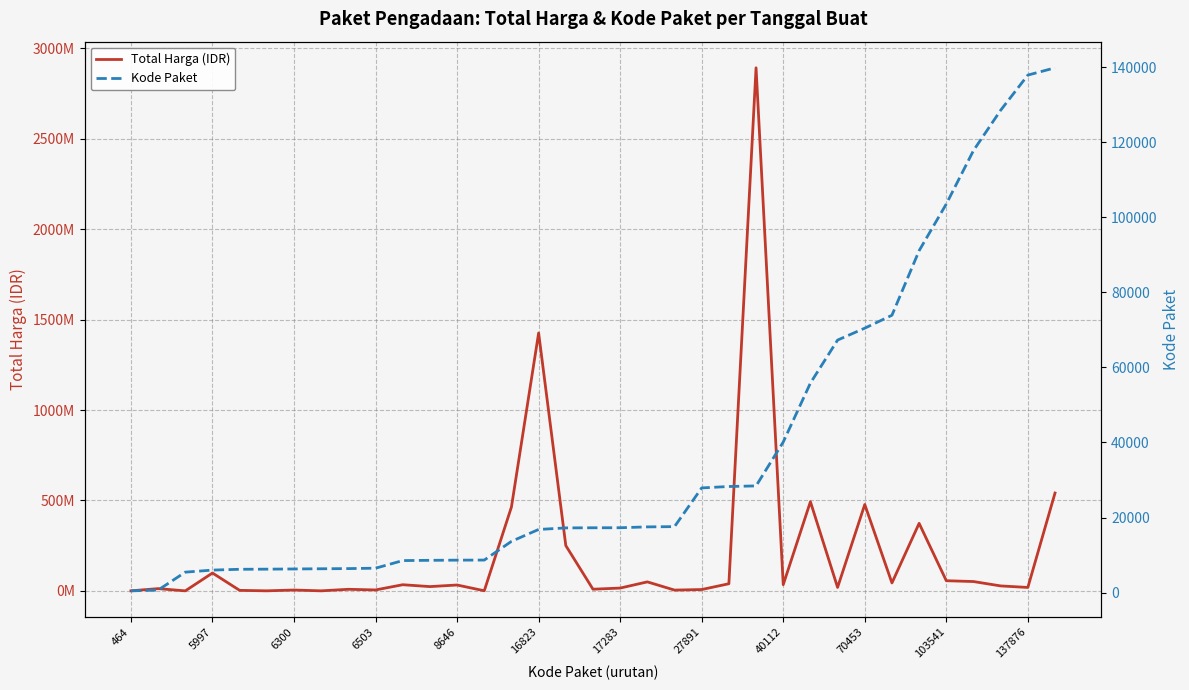

How many data points in Kode Paket are above 17272?

17